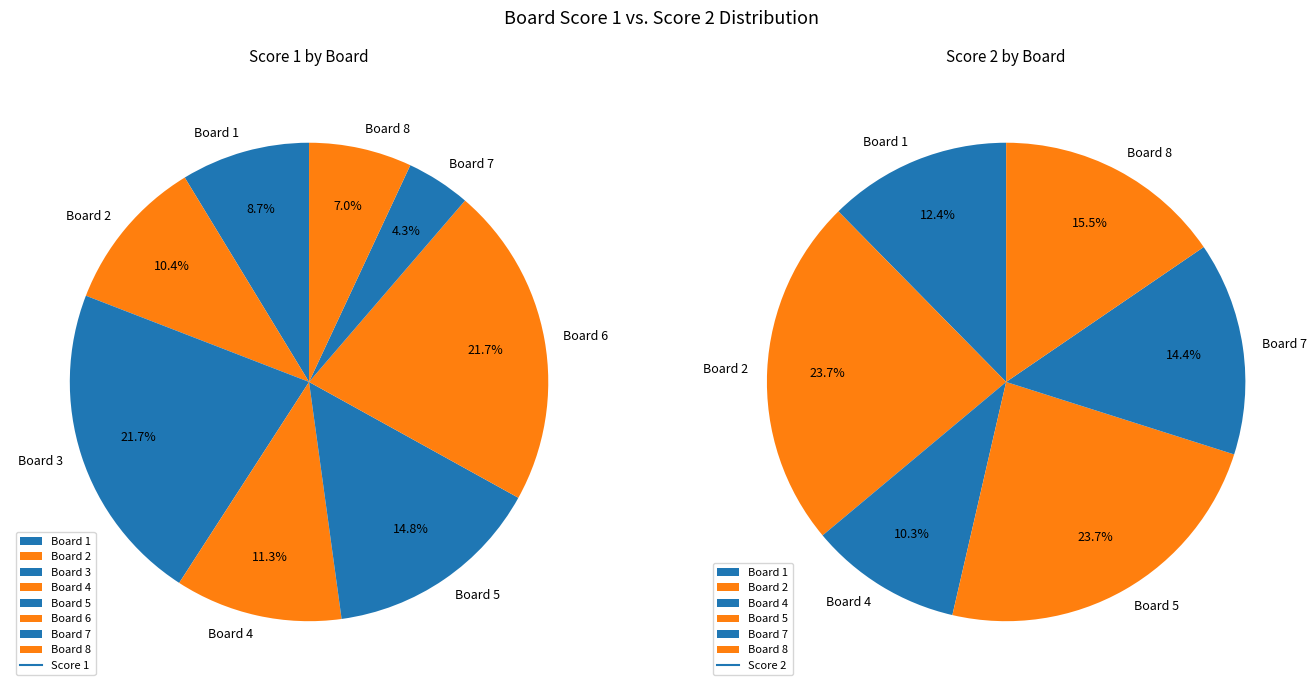

Is it true that 3 is 22% of the pie?

True